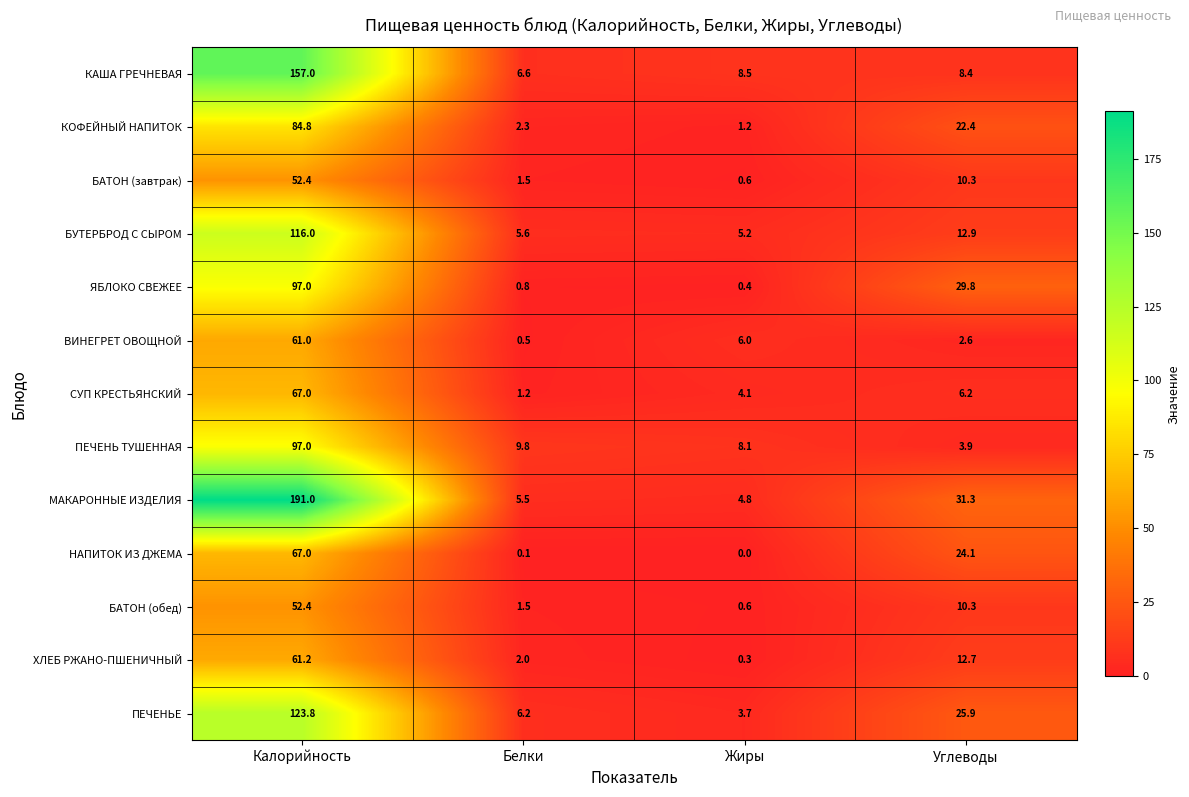

Which series has the largest total across all categories?

МАКАРОННЫЕ ИЗДЕЛИЯ